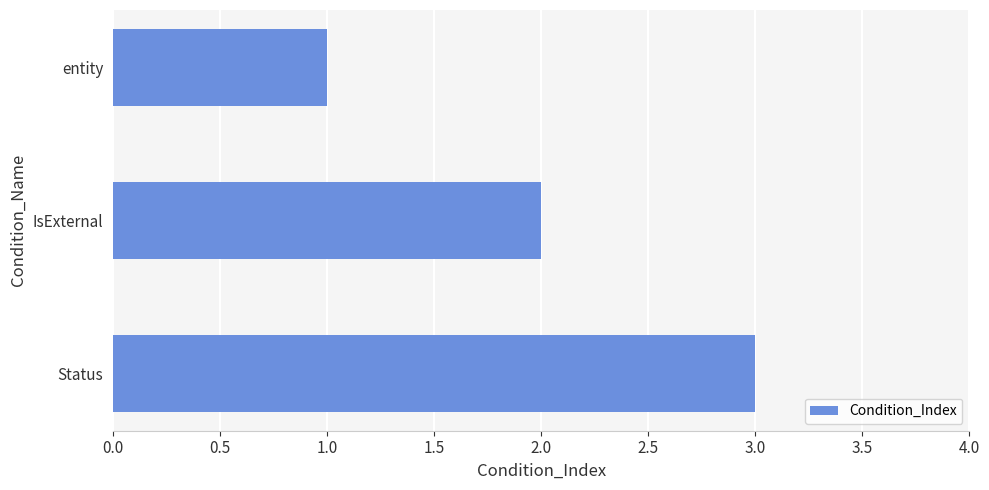

What is the difference between the maximum and minimum values?

2